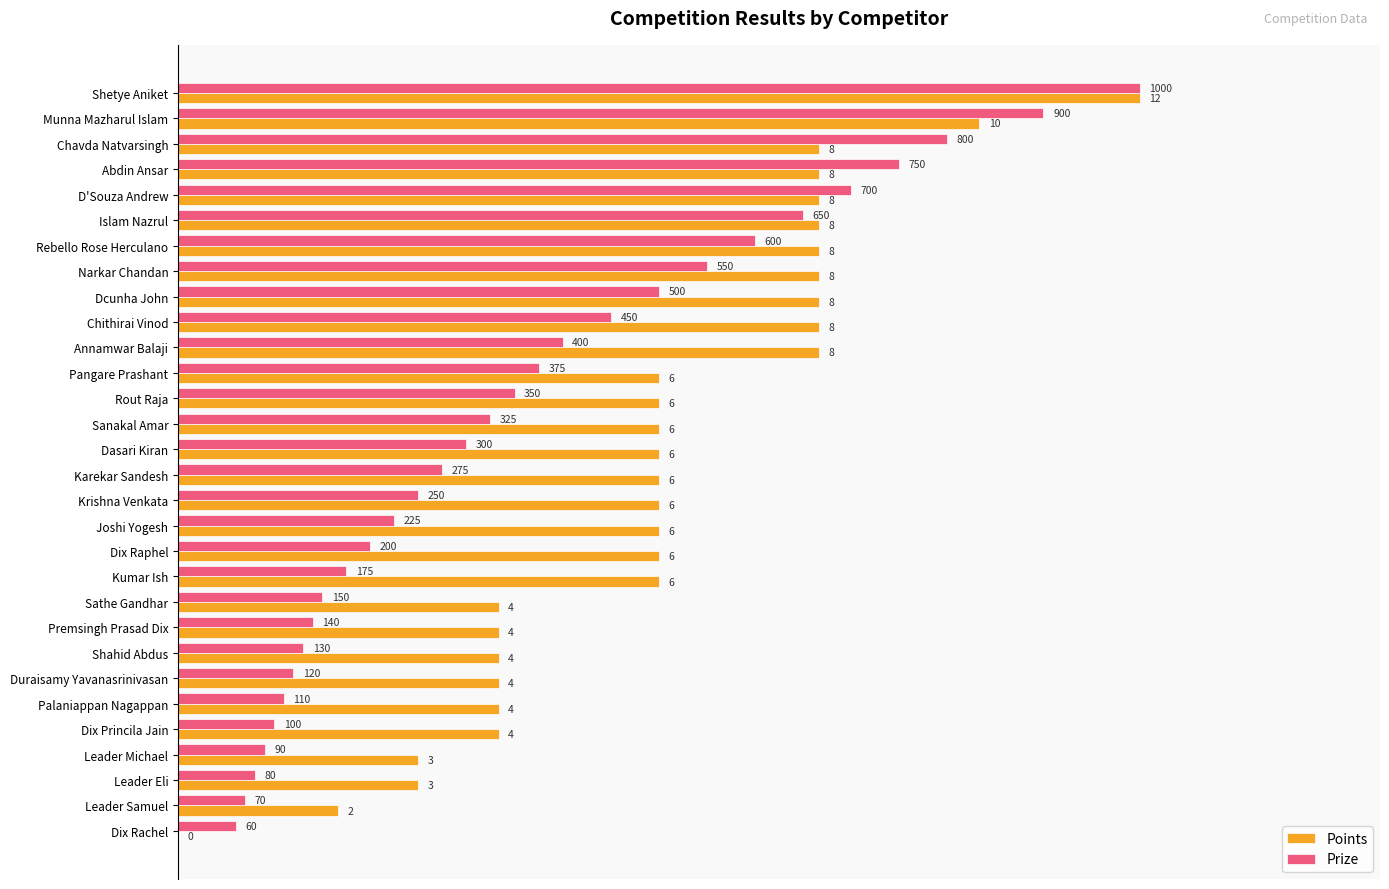

What are all the series names shown in the legend?

Points, Prize